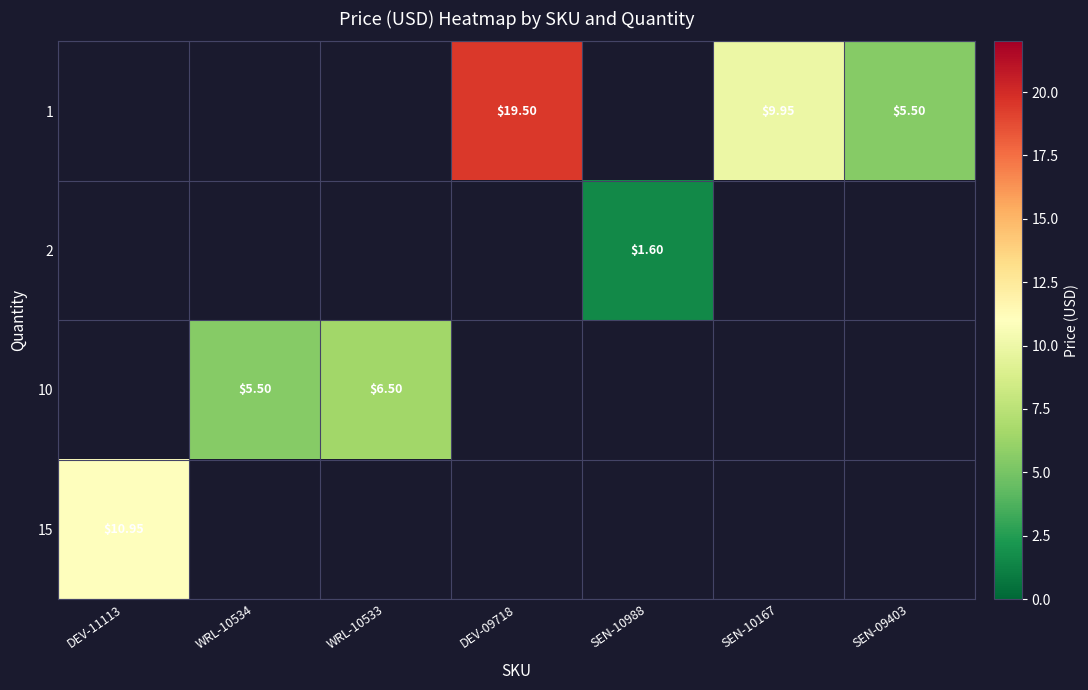

Count the number of categories in the chart.

7